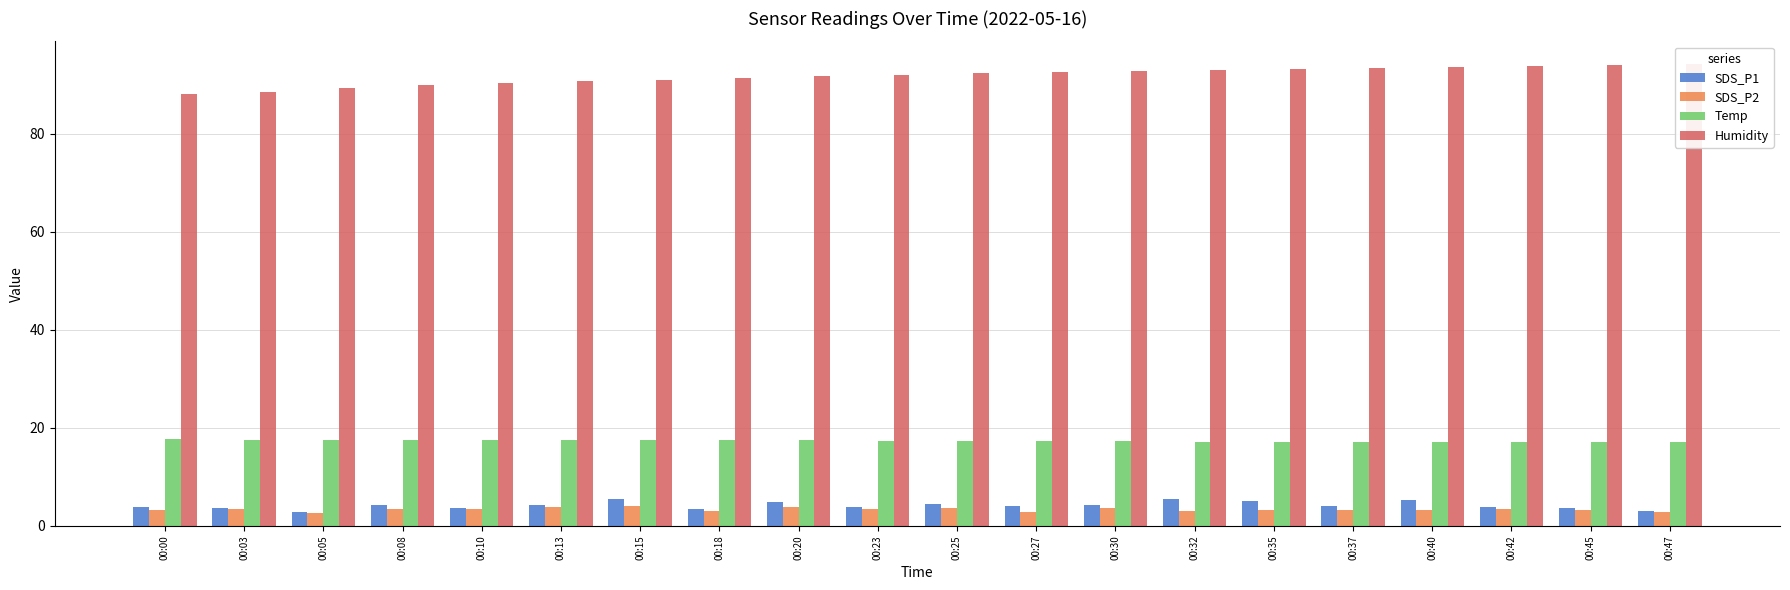

What is the difference between the Humidity values at 00:18 and 00:15?

0.3